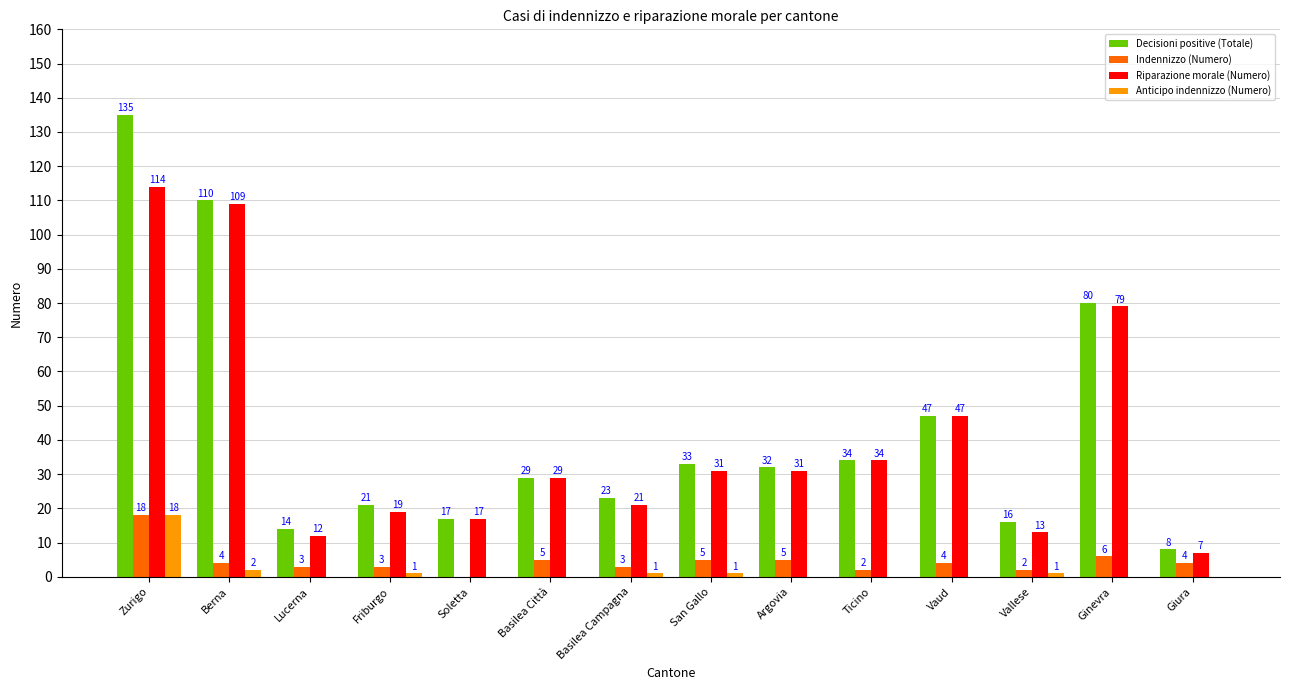

What is the sum of the Riparazione morale (Numero) values at Argovia and Ginevra?

110